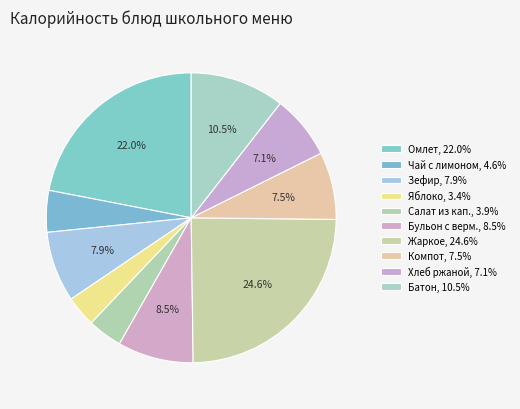

How many slices are in this pie chart?

10